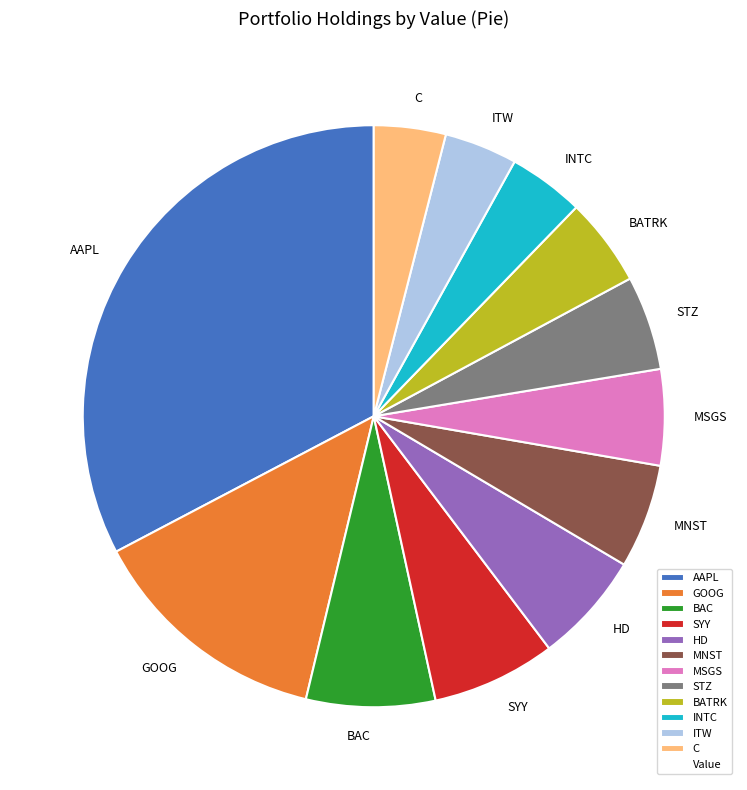

Which slice is the largest?

AAPL